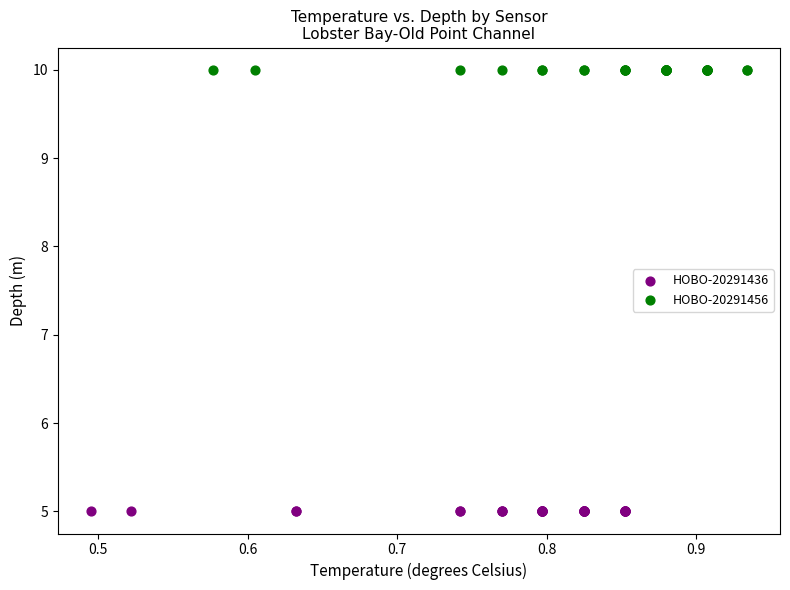

What are all the series names shown in the legend?

HOBO-20291436, HOBO-20291456